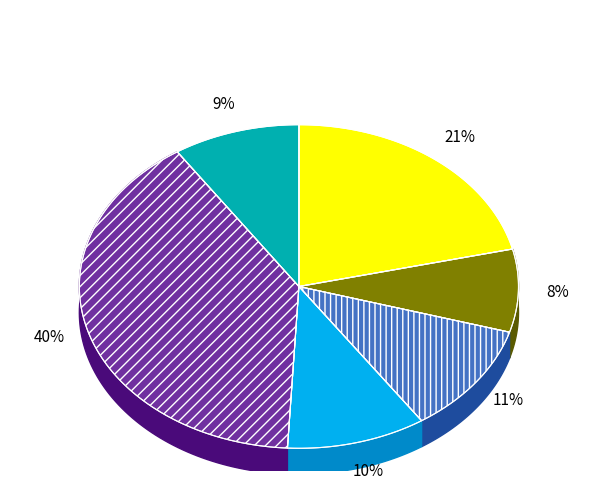

Is there a majority slice in this chart?

No